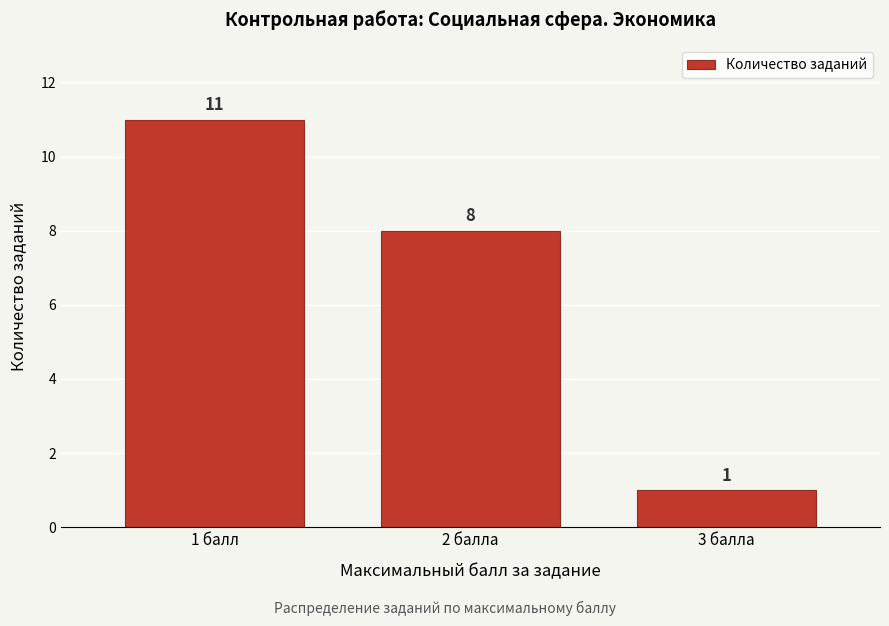

Reading left to right, what are all the values shown in this chart?

11	8	1